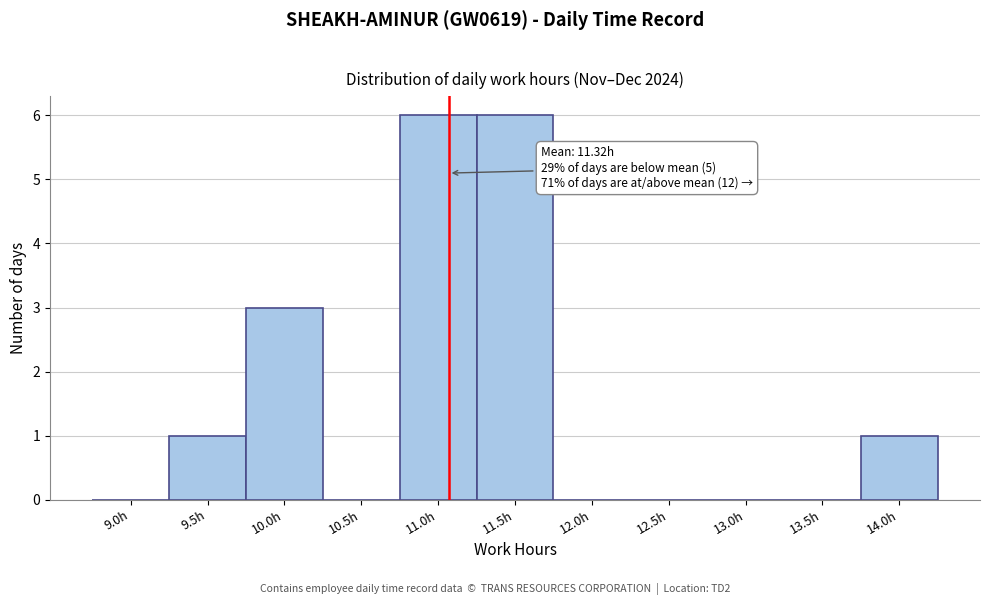

Reading left to right, what are all the values shown in this chart?

9.0h=0	9.5h=1	10.0h=3	10.5h=0	11.0h=6	11.5h=6	12.0h=0	12.5h=0	13.0h=0	13.5h=0	14.0h=1